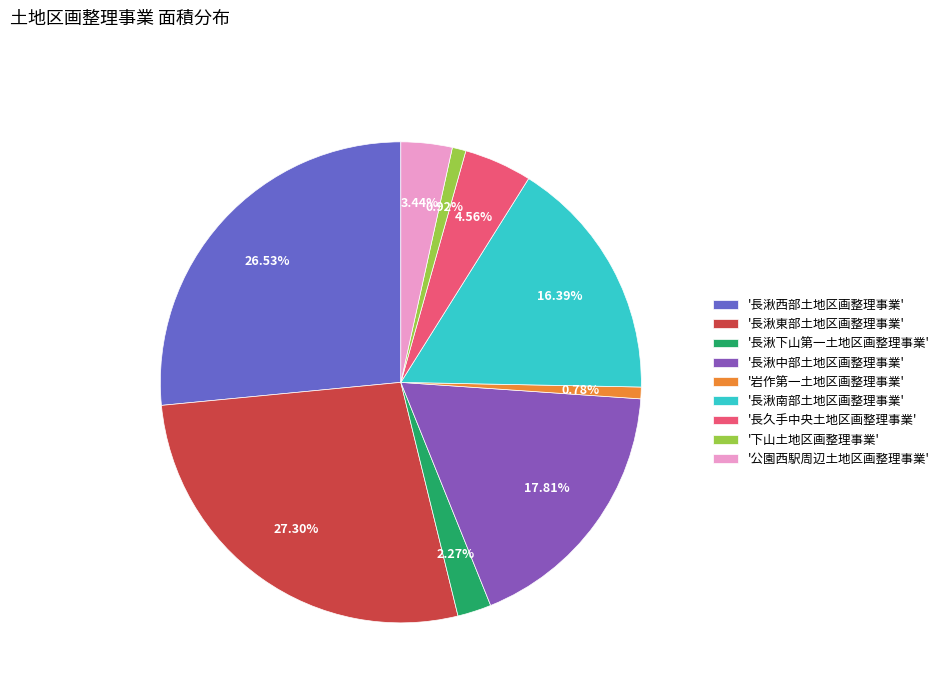

Which slice is the largest?

'長湫東部土地区画整理事業'